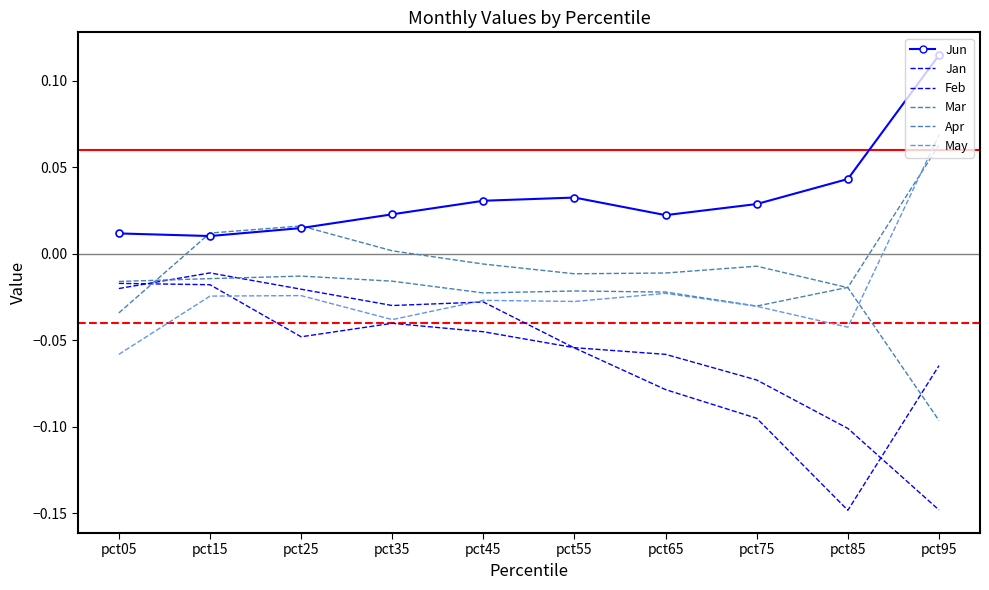

Does the chart have visible grid lines?

No